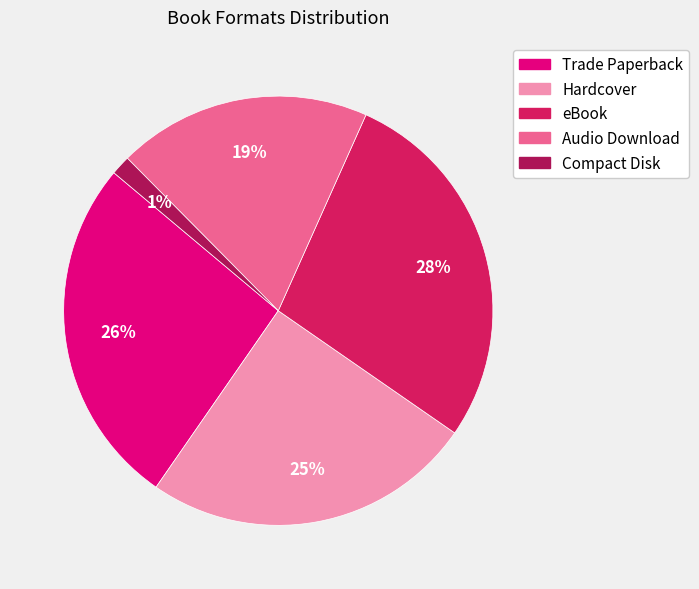

Count the number of slices in the pie.

5